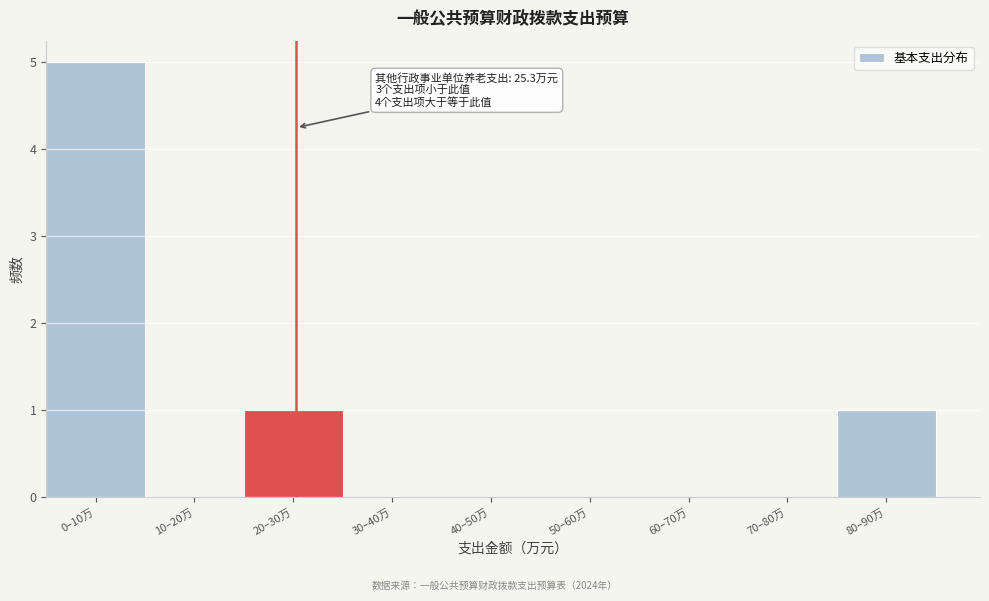

Reading left to right, transcribe all the data shown in this chart.

0–10万=5	10–20万=0	20–30万=1	30–40万=0	40–50万=0	50–60万=0	60–70万=0	70–80万=0	80–90万=1